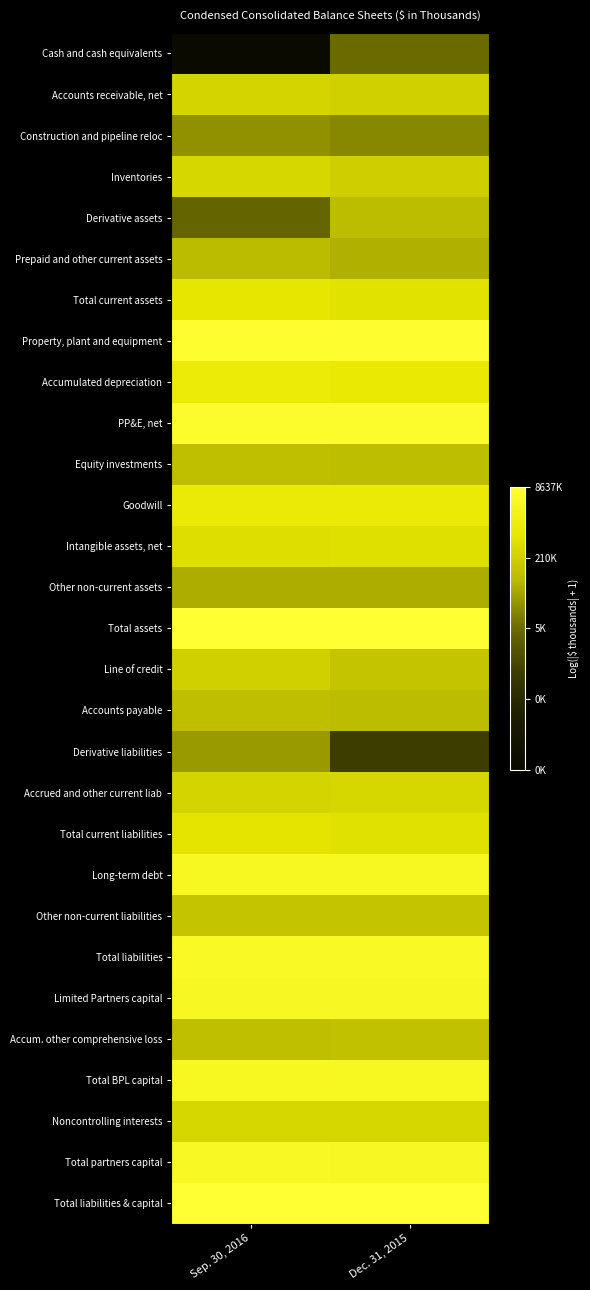

What is the total value across all series at Dec. 31, 2015?

370.1